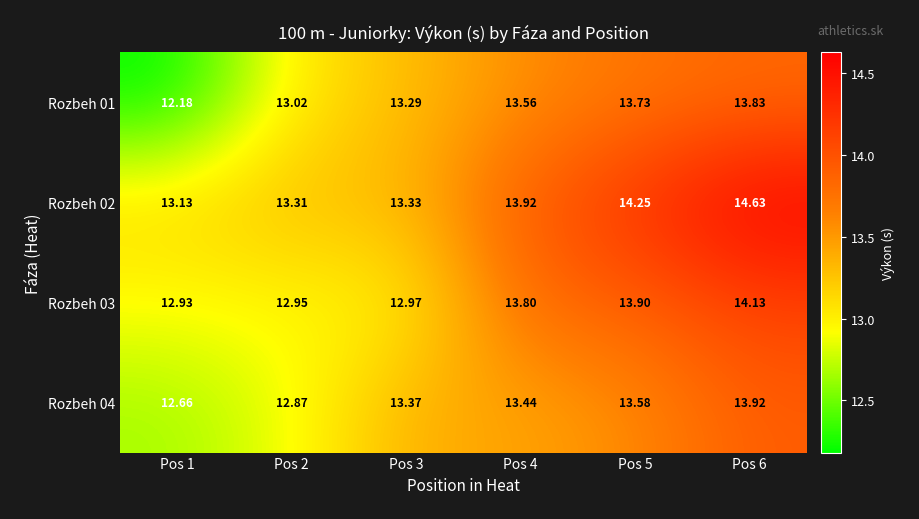

Is the value of Rozbeh 01 at Pos 3 greater than the value of Rozbeh 04 at Pos 1?

Yes